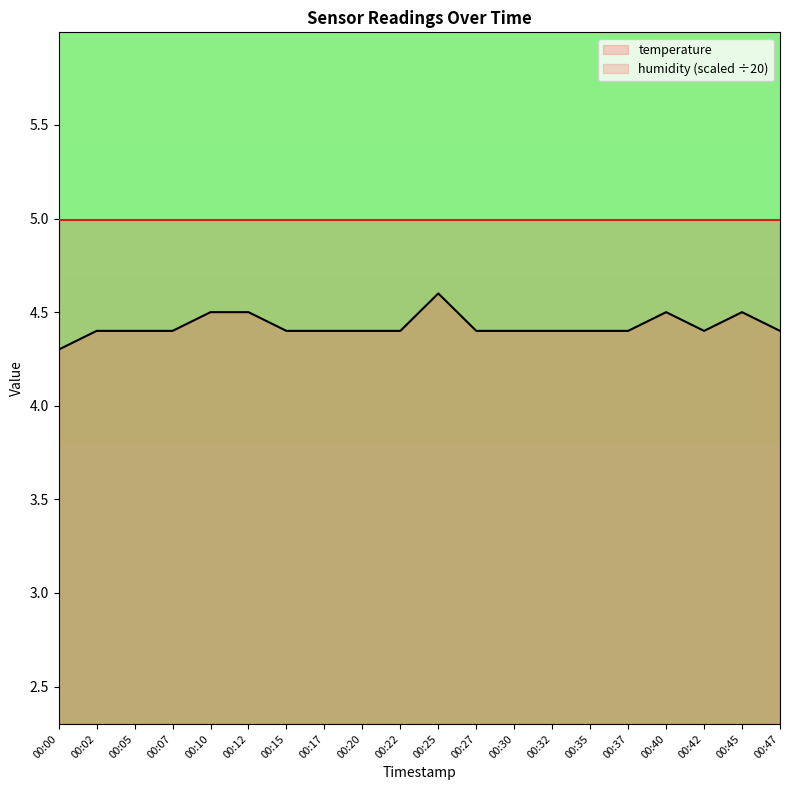

List the labels in order of value, smallest first.

00:00, 00:02, 00:05, 00:07, 00:15, 00:17, 00:20, 00:22, 00:27, 00:30, 00:32, 00:35, 00:37, 00:42, 00:47, 00:10, 00:12, 00:40, 00:45, 00:25